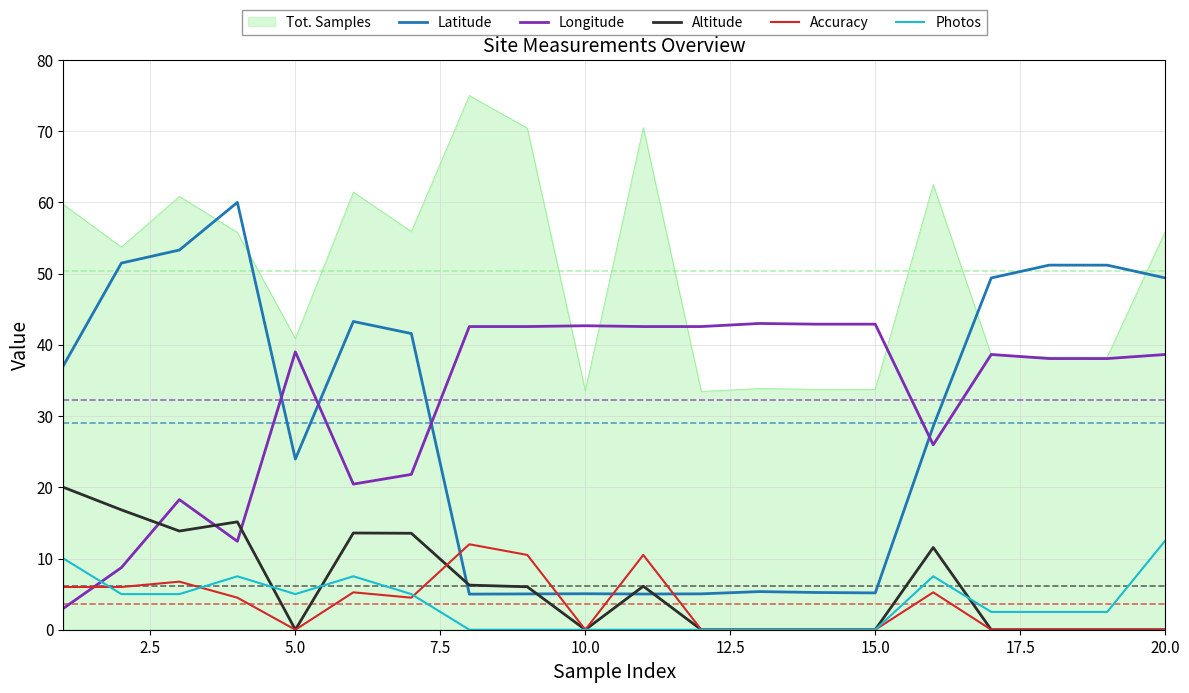

Which series has the largest total across all categories?

Tot. Samples